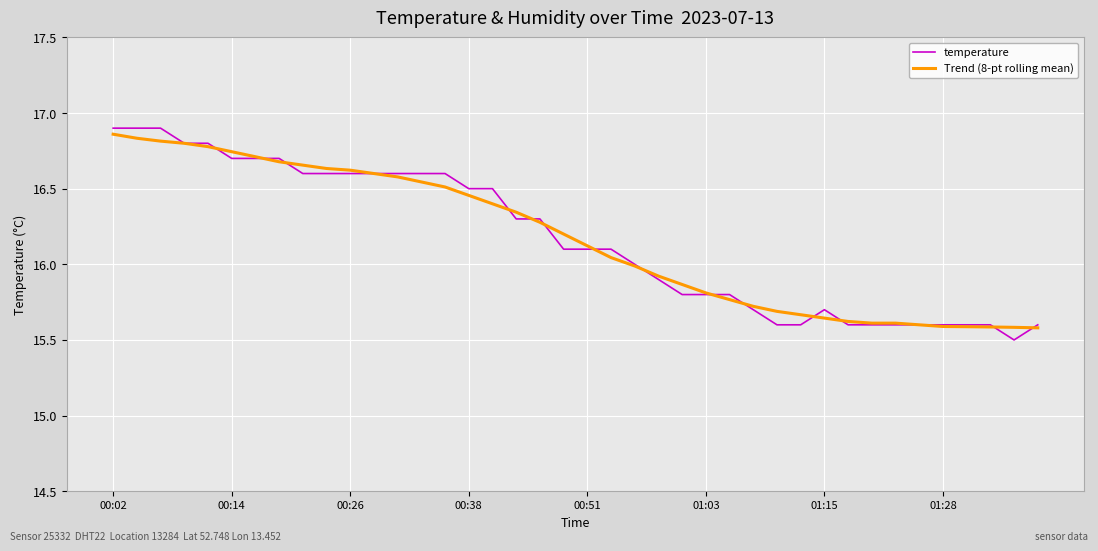

Which series has the widest spread of values?

temperature